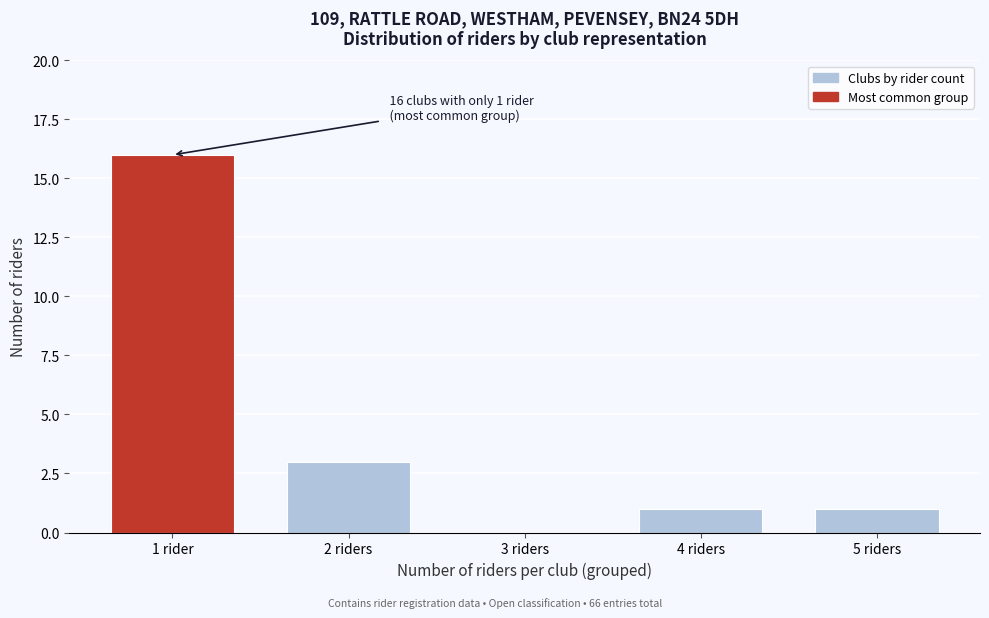

Reading left to right, list all the values displayed in this chart.

1 rider=16	2 riders=3	3 riders=0	4 riders=1	5 riders=1